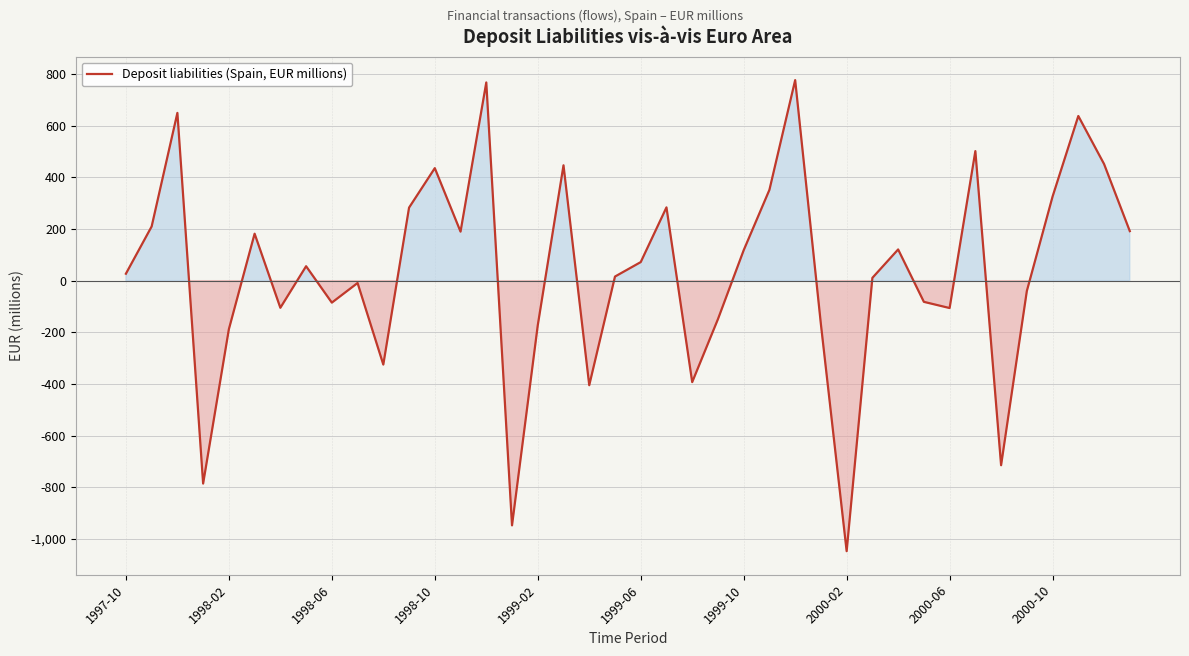

What is the difference between the maximum and minimum values?

1825